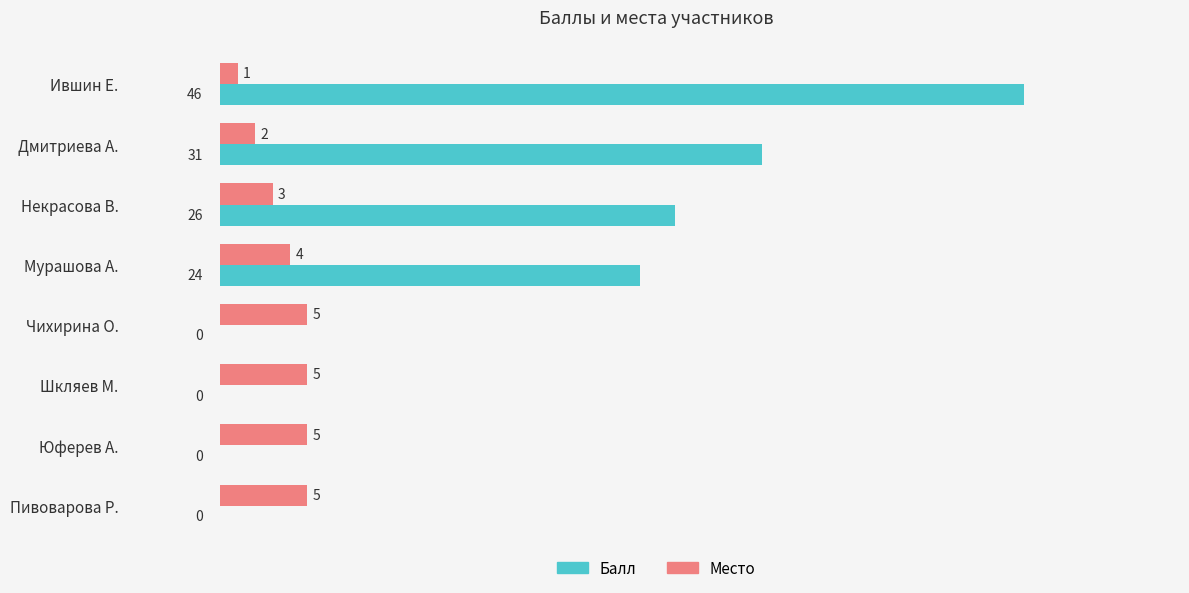

At which category does the chart reach its peak across all series?

Ившин Е.